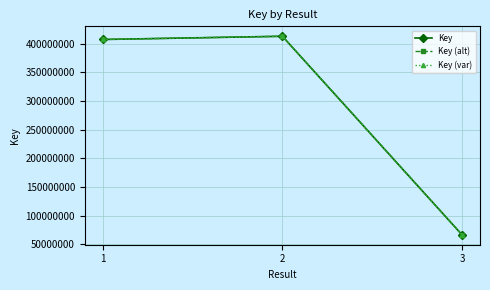

At how many categories does at least one series exceed 228334397?

2